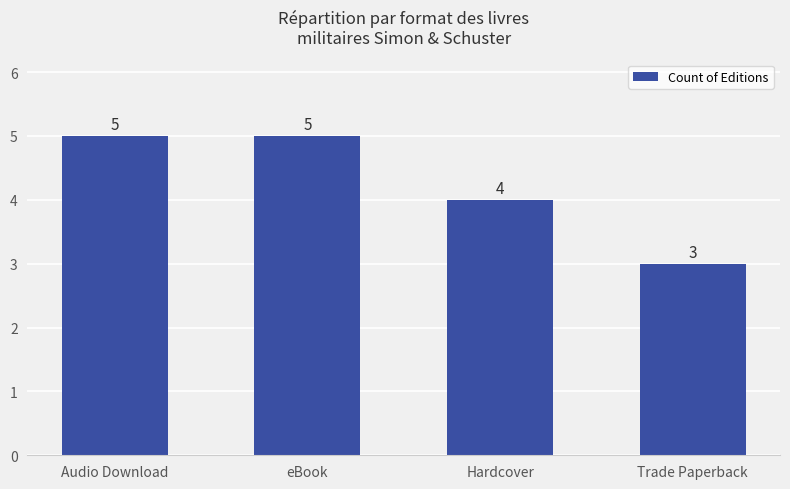

What is the average value?

4